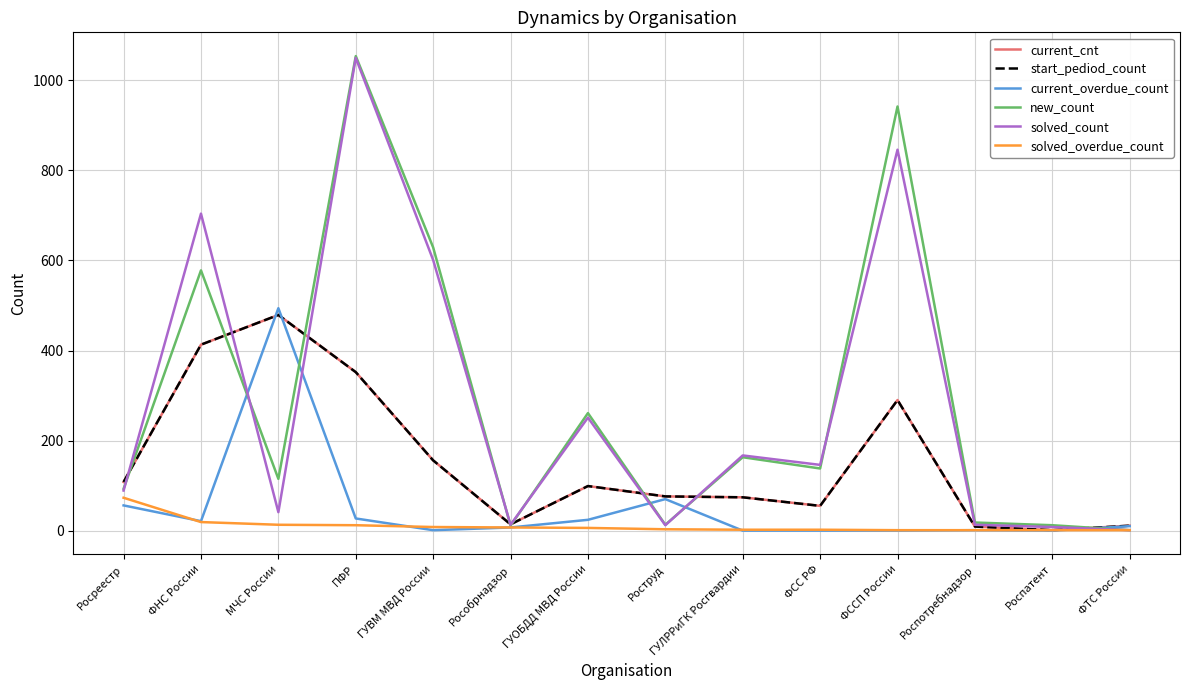

What is the difference between the second highest and minimum values in the solved_overdue_count series?

18